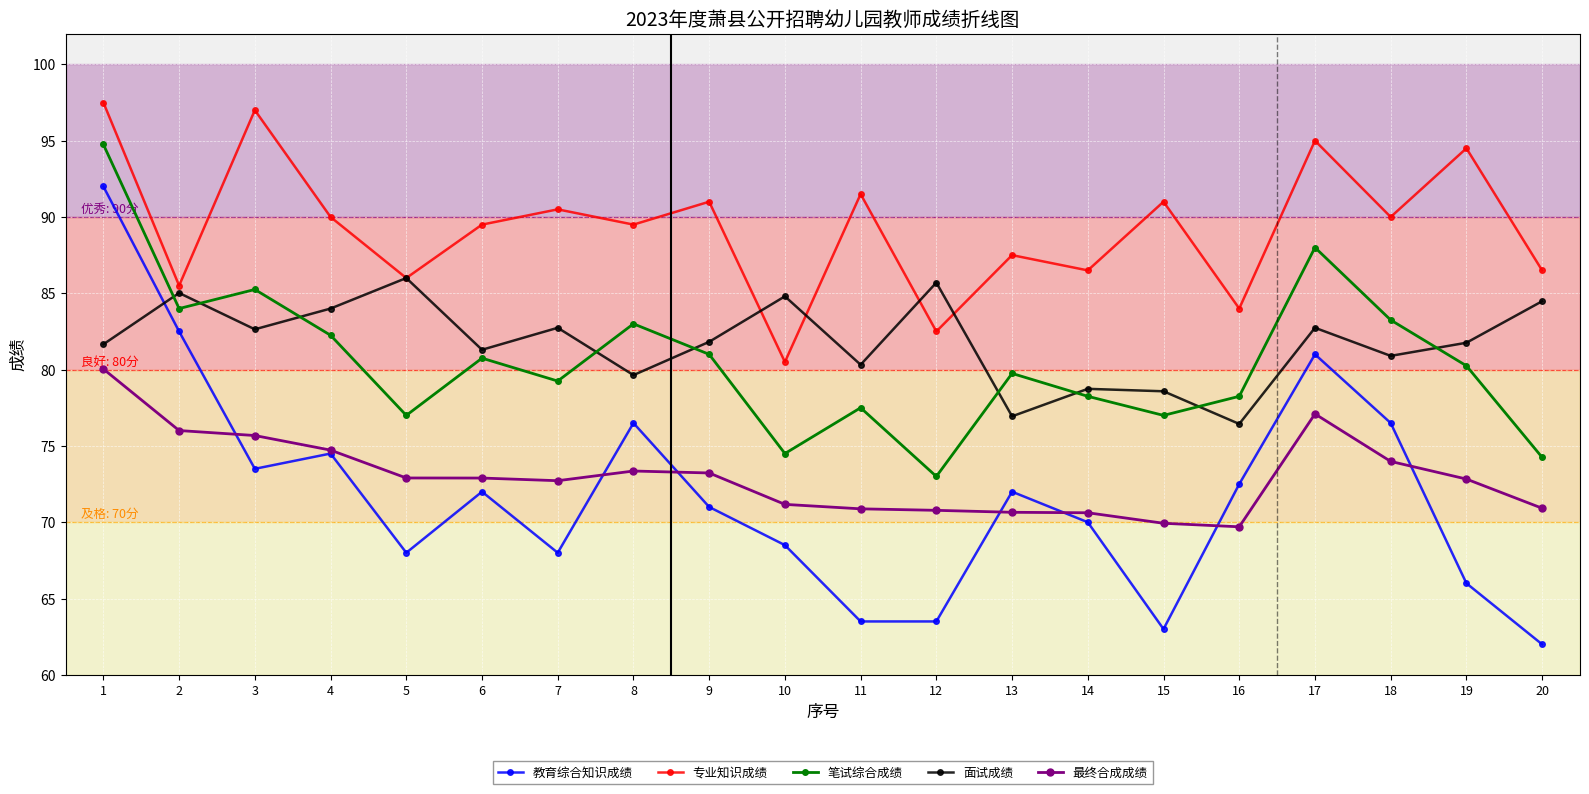

What is the sum of all 专业知识成绩 values?

1786.0